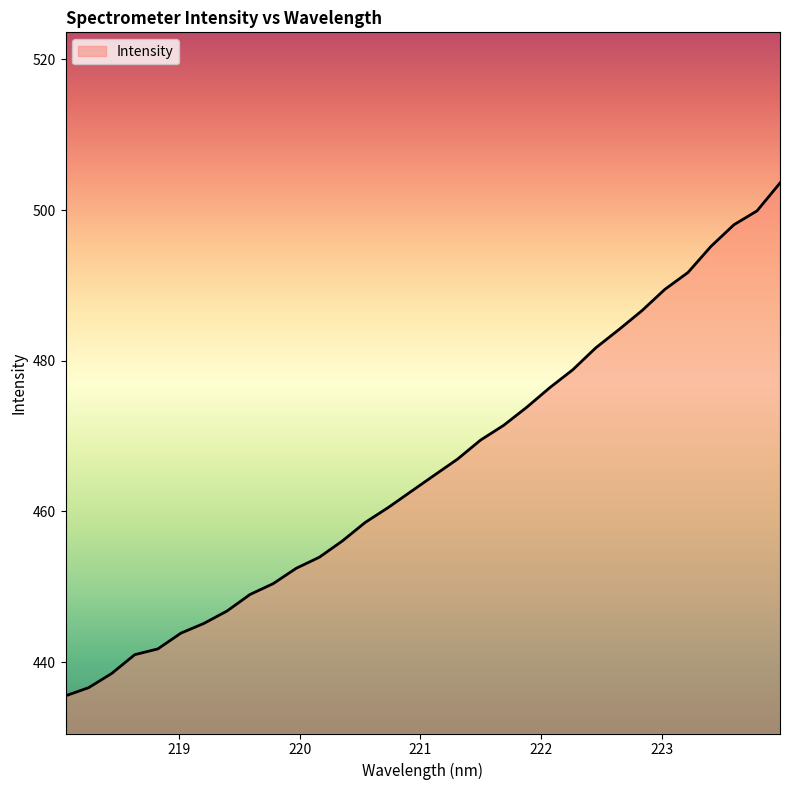

What is the difference between the maximum and minimum values?

68.1